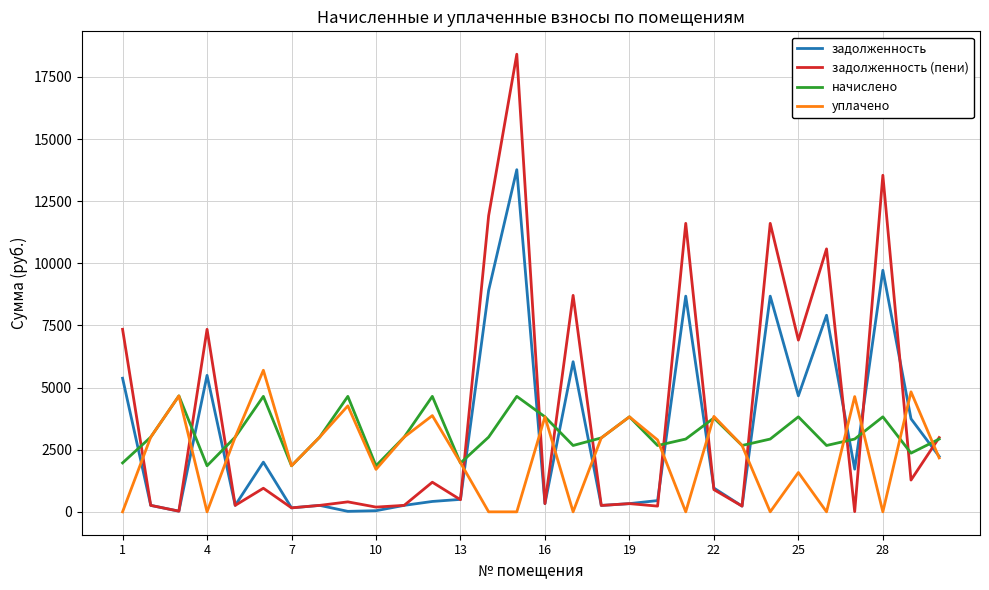

Which series has the largest total across all categories?

задолженность (пени)